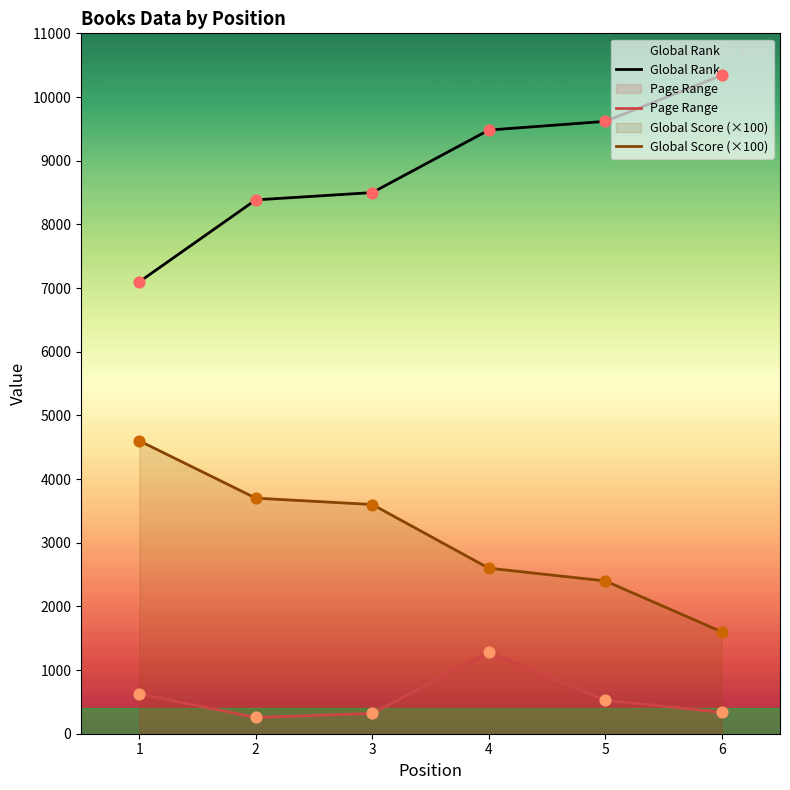

What are all the series names shown in the legend?

Global Rank, Page Range, Global Score (×100)